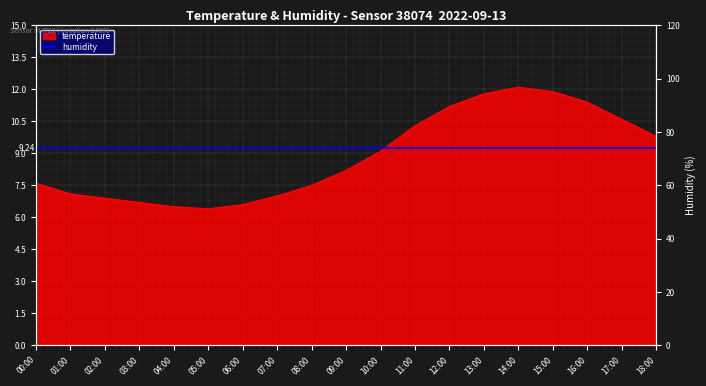

The value at 10:00 is 3.5. True or false?

False